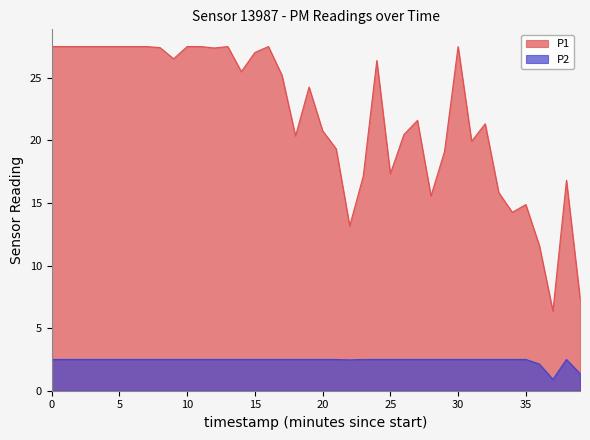

Does the chart display data point markers on the line(s)?

No